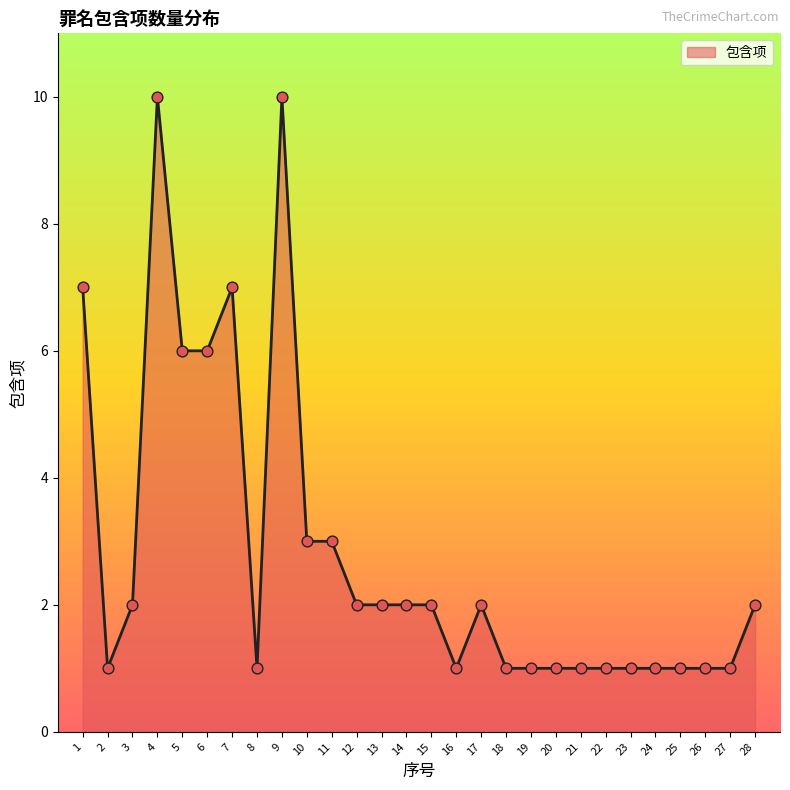

Approximately how many times larger is the value at 12 compared to 26?

2.0